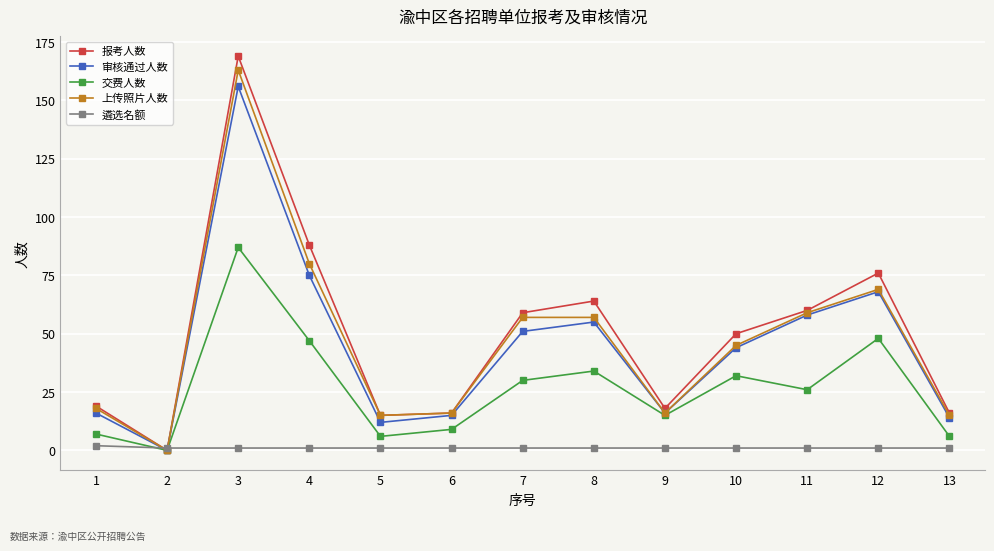

At which category does the chart reach its peak across all series?

3